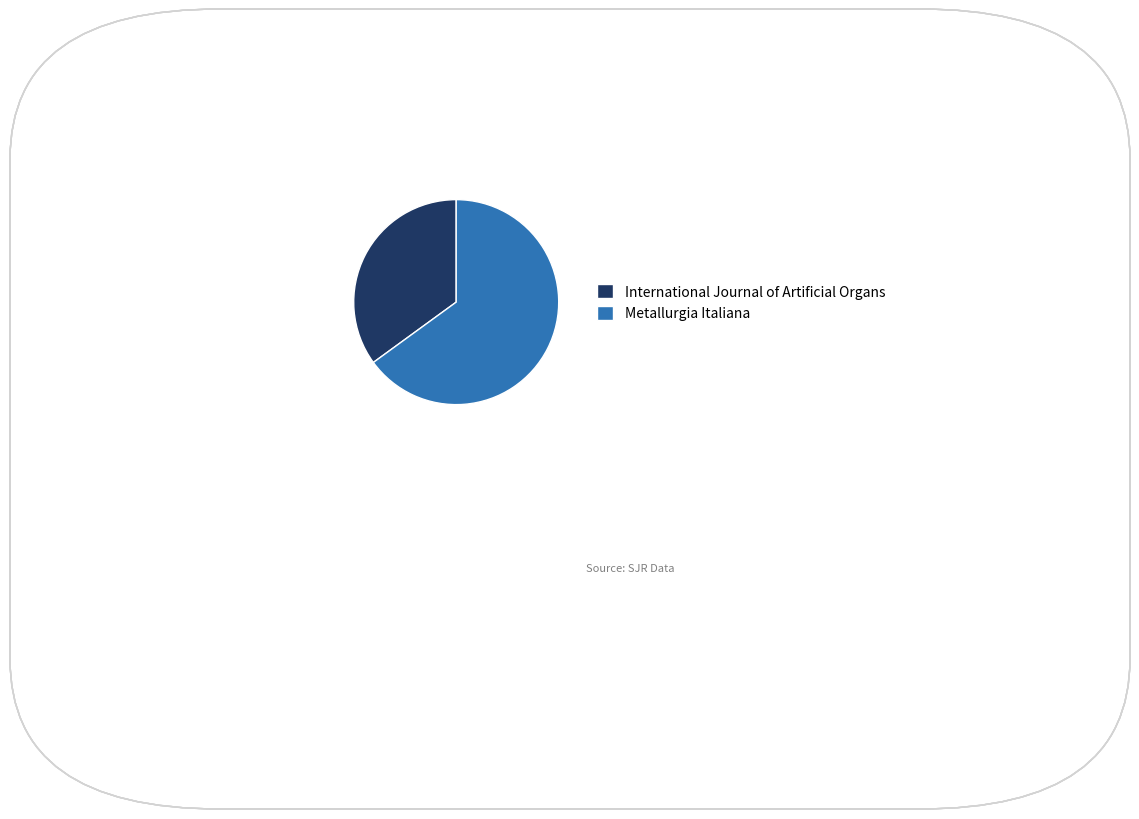

Between Metallurgia Italiana and International Journal of Artificial Organs, which is larger?

Metallurgia Italiana